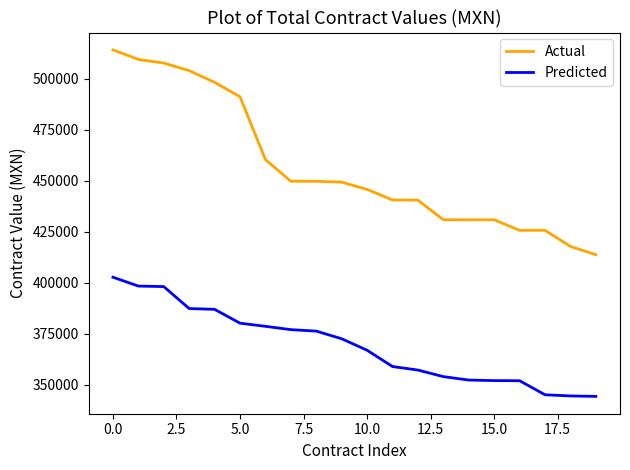

What is the sum of all Actual values?

9136293.0